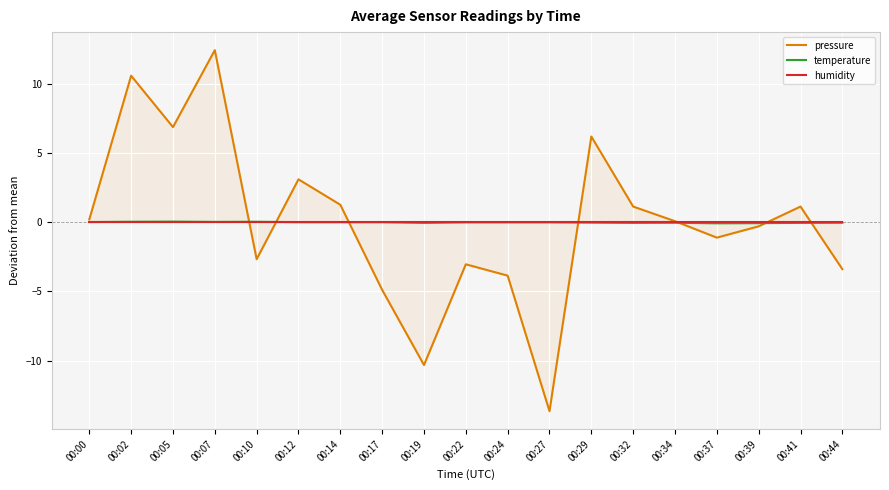

How many series are shown in this chart?

3